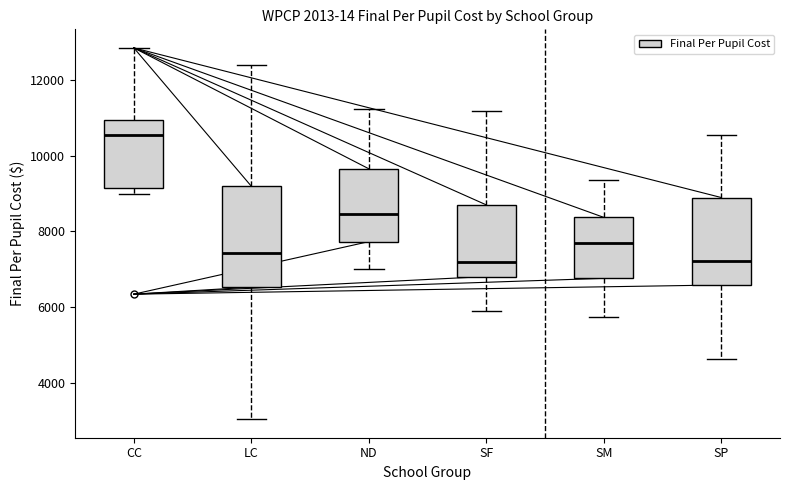

Which box is the tallest, from its lower edge to its upper edge?

LC